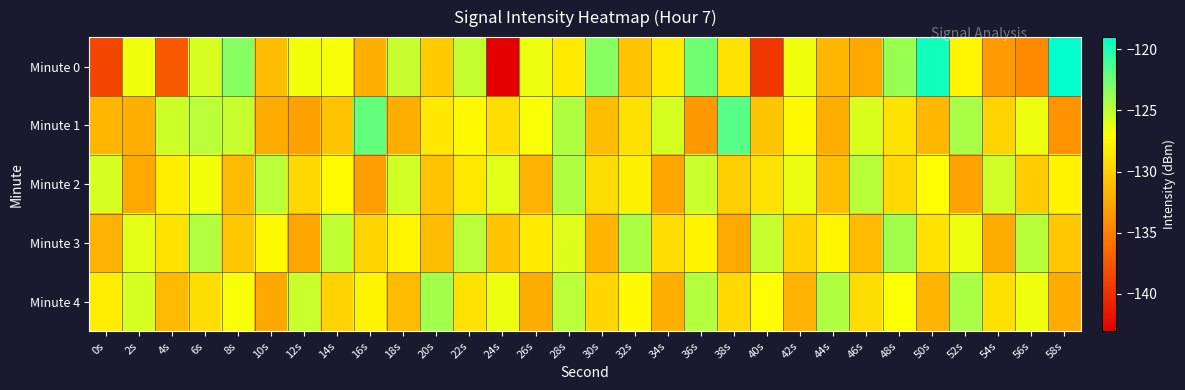

At which category is the sum across all series the highest?

28s